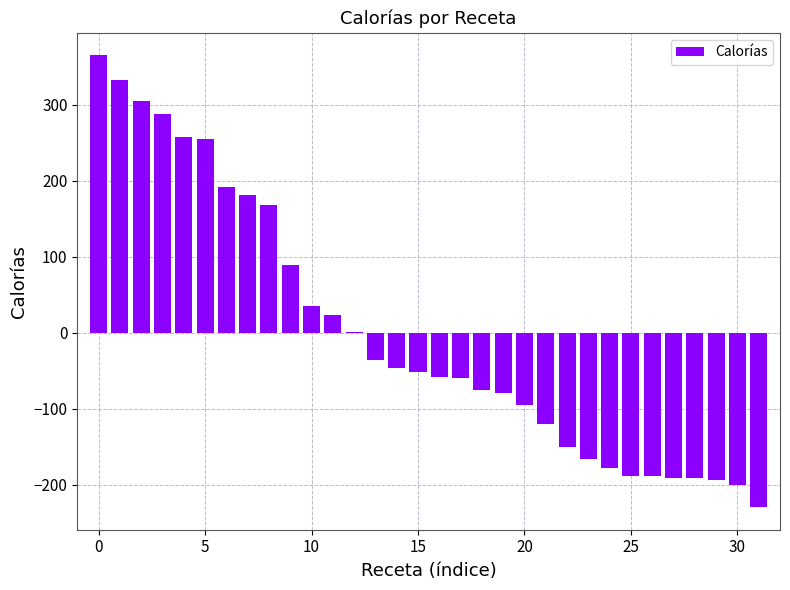

What is the greatest value displayed?

364.7